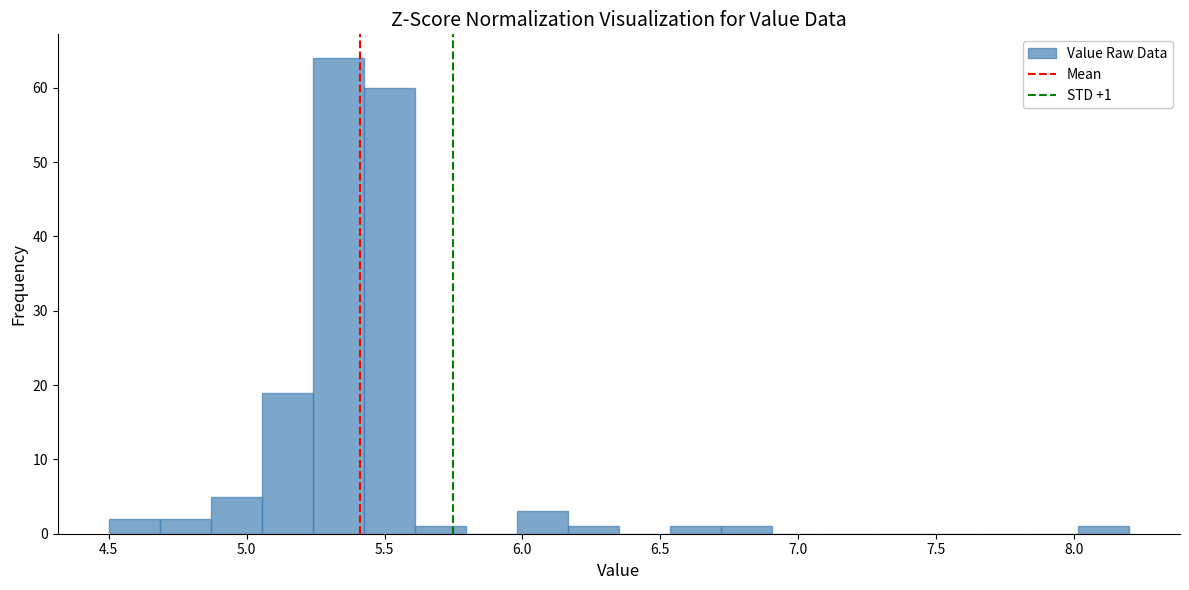

Read against the x-axis, roughly where is the centre of the tallest bar?

5.35